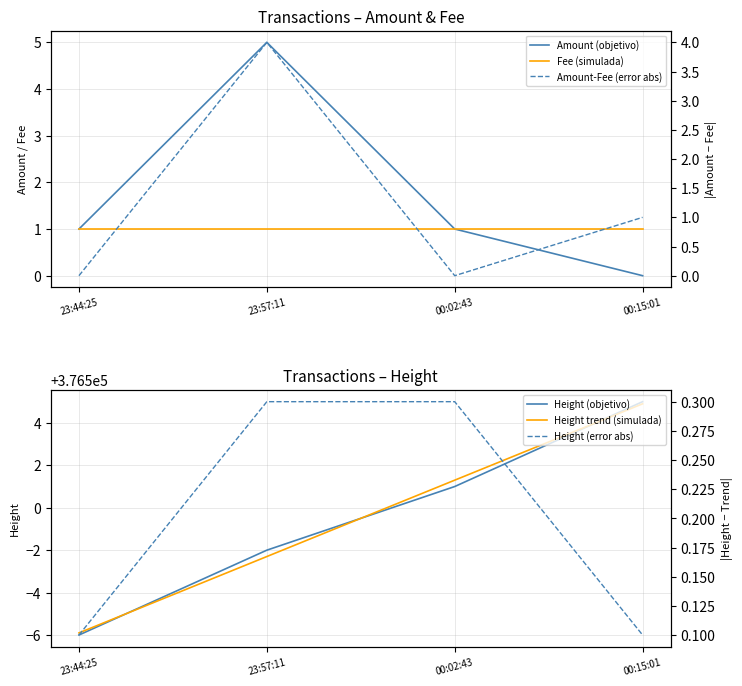

The Fee (simulada) series shows 1.0 at 23:44:25. True or false?

True